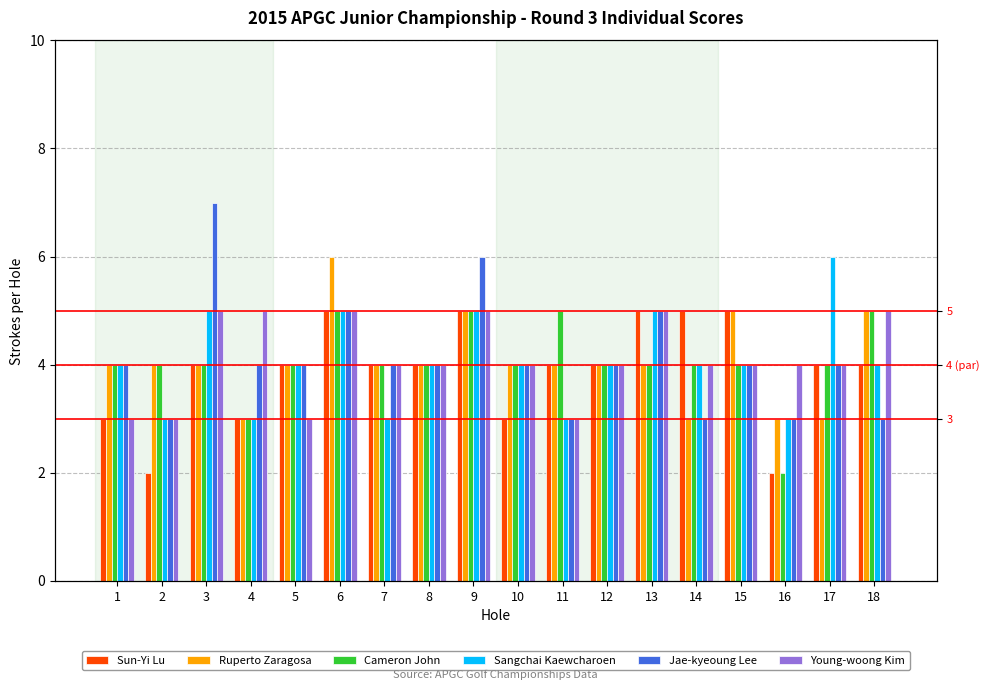

What is the total value across all series at 2?

19